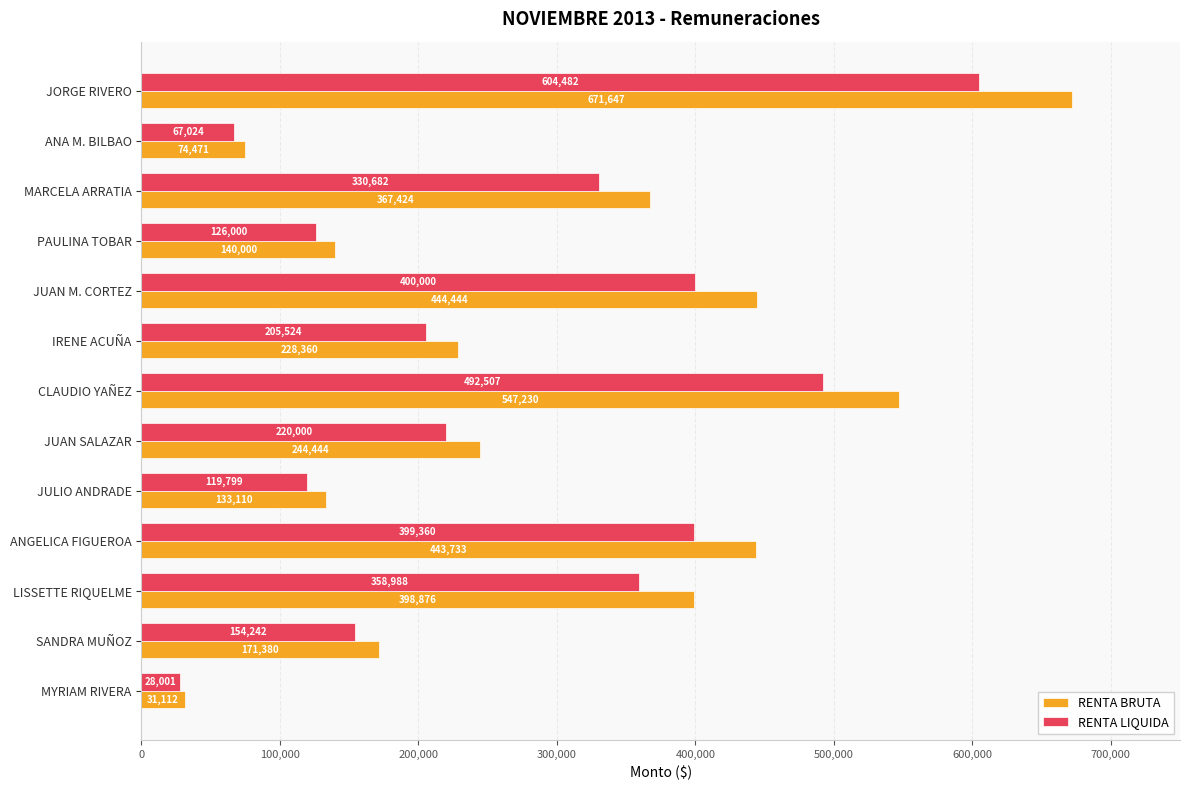

Which series has the largest range (max minus min)?

RENTA BRUTA